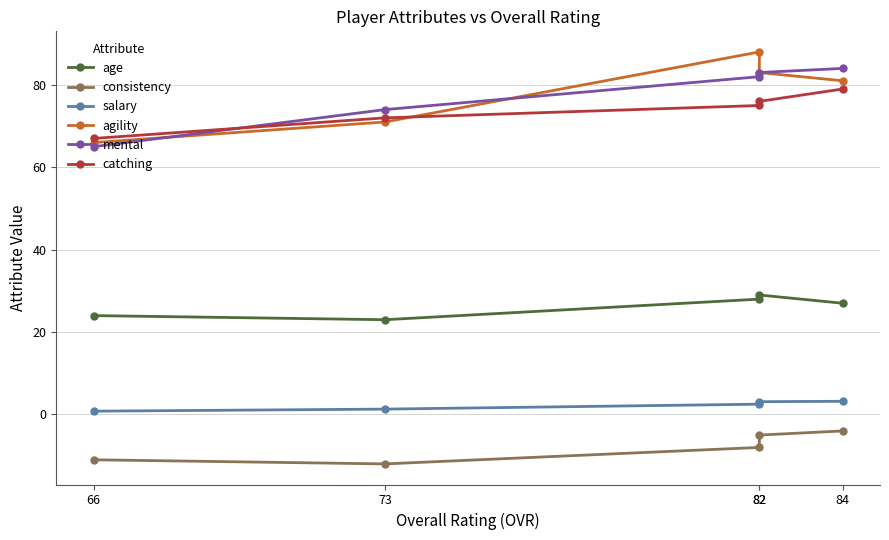

Reading left to right, transcribe all the data shown in this chart.

age: 84=27.0	82=29.0	82=28.0	73=23.0	66=24.0
consistency: 84=-4.0	82=-5.0	82=-8.0	73=-12.0	66=-11.0
salary: 84=3.2	82=3.1	82=2.5	73=1.3	66=0.8
agility: 84=81.0	82=83.0	82=88.0	73=71.0	66=66.0
mental: 84=84.0	82=83.0	82=82.0	73=74.0	66=65.0
catching: 84=79.0	82=76.0	82=75.0	73=72.0	66=67.0